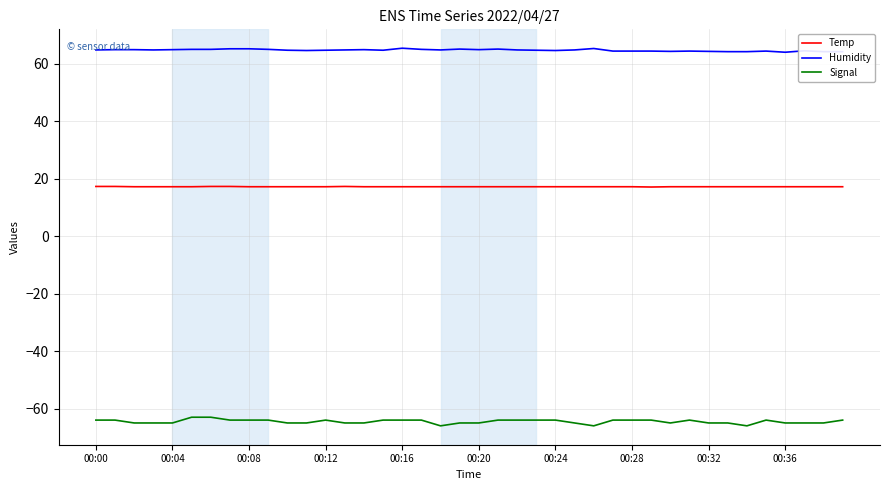

What is the difference between the maximum and minimum values in the Humidity series?

1.4